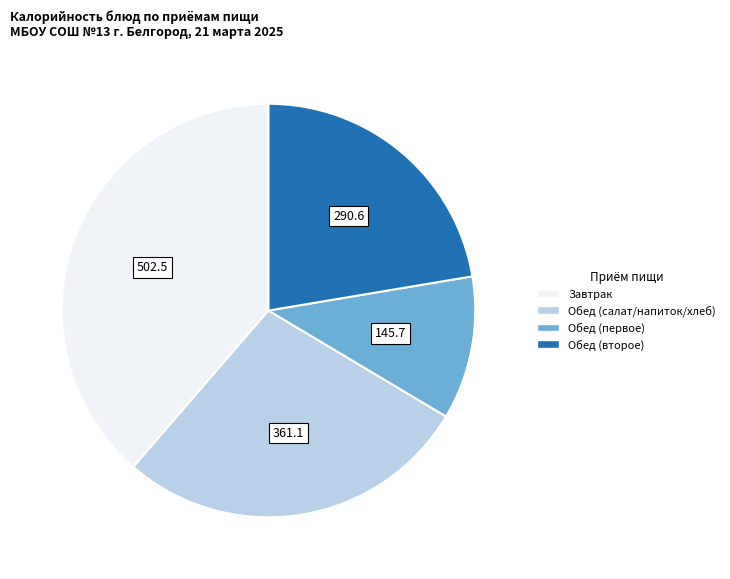

Is there a majority slice in this chart?

No